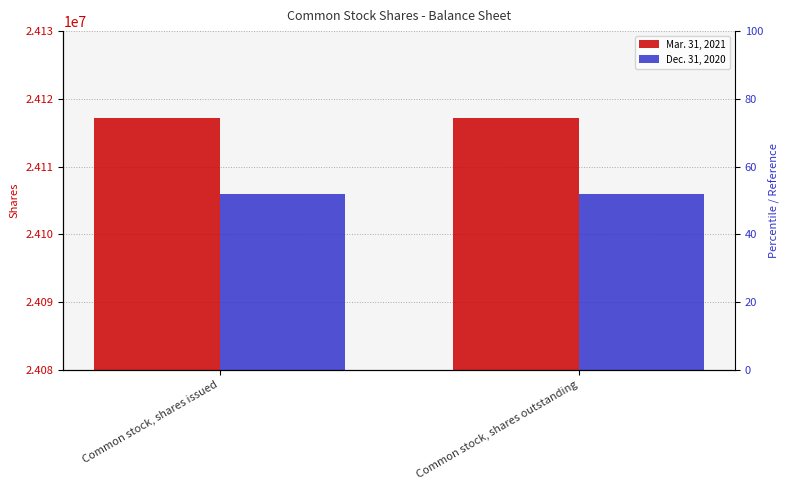

What is the approximate value of Mar. 31, 2021 at Common stock, shares issued?

24117129